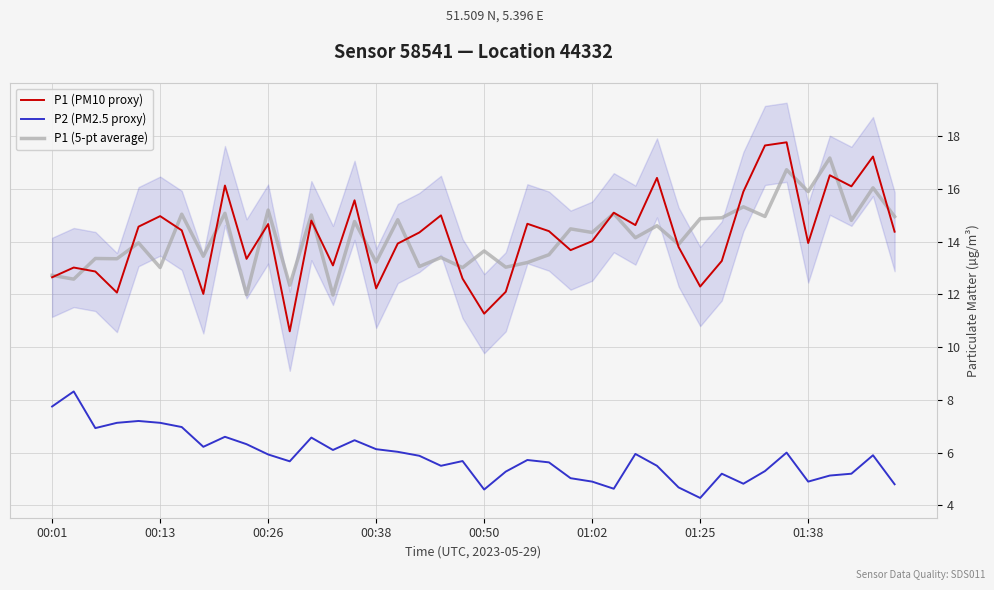

True or false: P2 (PM2.5 proxy) has a value of 4.9 at 01:38.

True